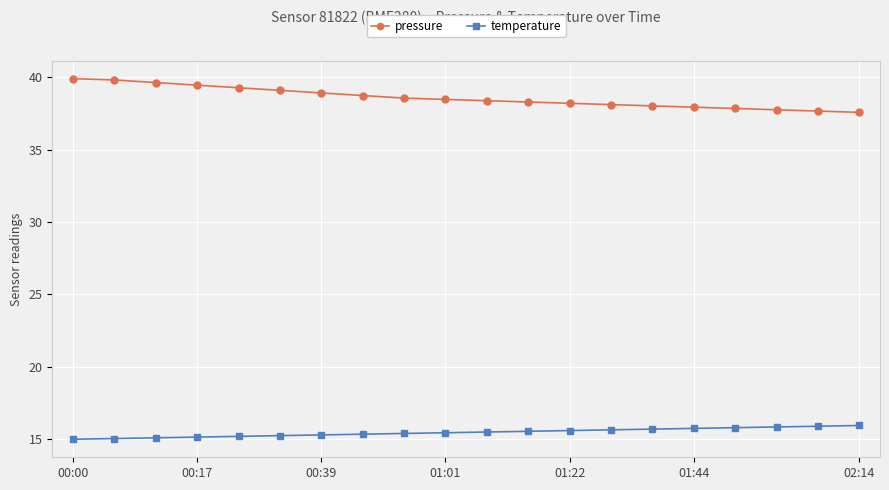

What is the value of the pressure point at the 6th from the left?

39.1